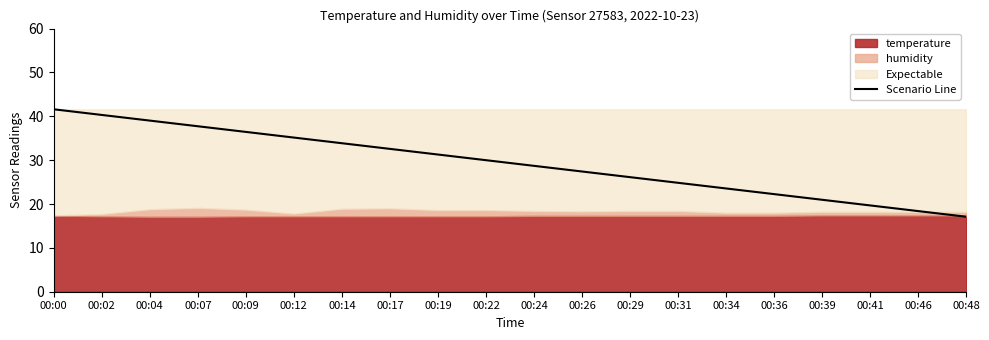

Which category has the lowest value across all series?

00:48